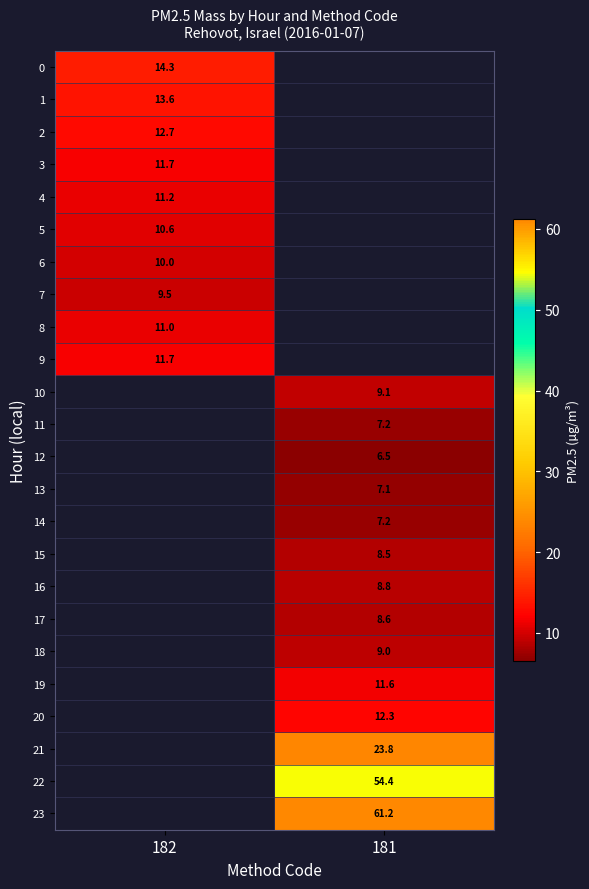

The value of 11 at 181 is 12.1. True or false?

False